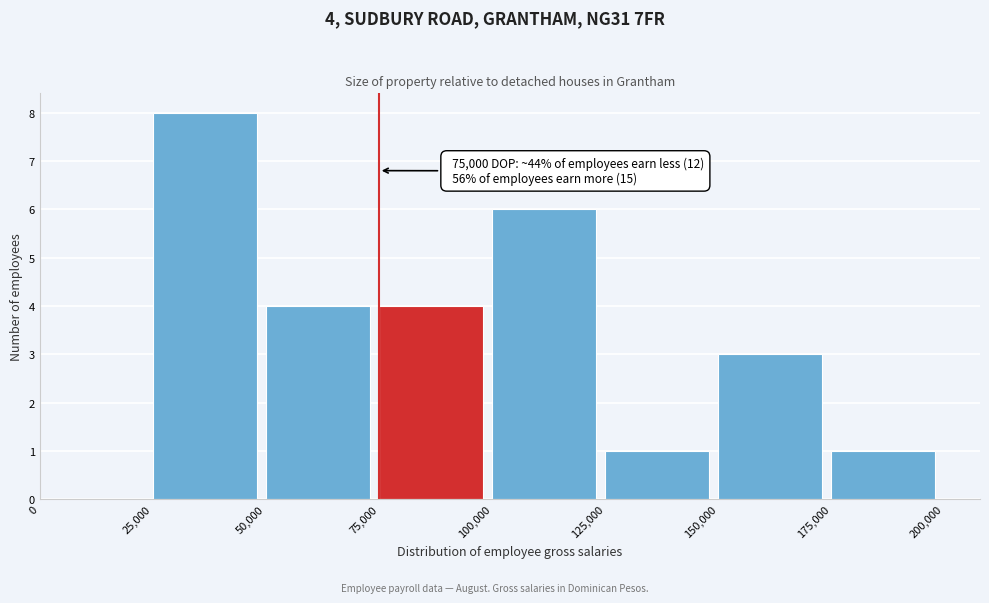

Over which range of the x-axis is the bar tallest?

25,000 to 50,000